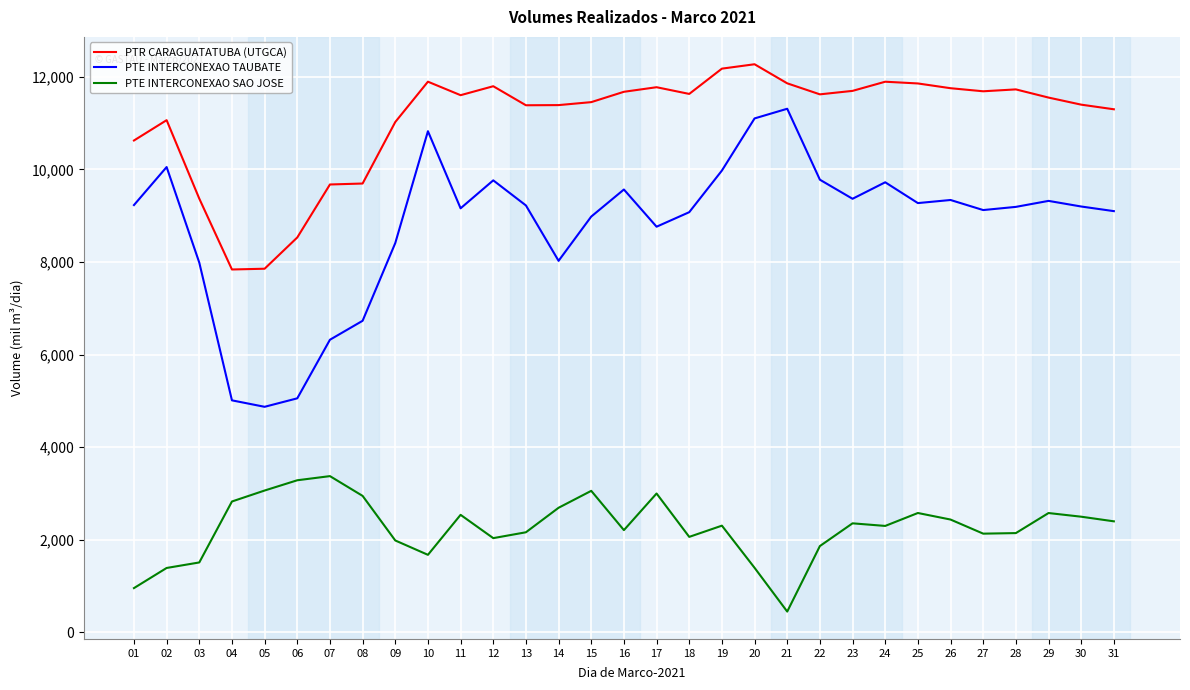

Which series has the largest range (max minus min)?

PTE INTERCONEXAO TAUBATE